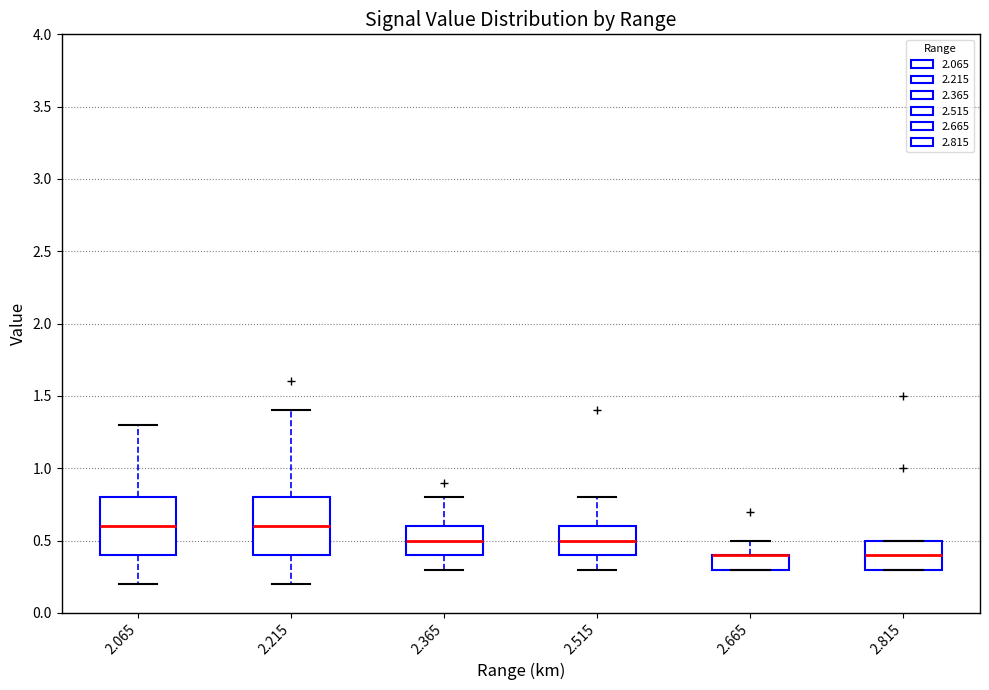

Reading left to right, transcribe this box plot: for each box, give where its median line is, the range the box spans, and where its two whiskers end, as read against the y-axis. The values are not printed on the chart, so give them approximately, as read against the axis.

2.065: median 0.6, box 0.4 to 0.8, whiskers 0.2 to 1.3
2.215: median 0.6, box 0.4 to 0.8, whiskers 0.2 to 1.4
2.365: median 0.5, box 0.4 to 0.6, whiskers 0.3 to 0.8
2.515: median 0.5, box 0.4 to 0.6, whiskers 0.3 to 0.8
2.665: median 0.4 (drawn on the box's upper edge), box 0.3 to 0.4, whiskers 0.3 to 0.5
2.815: median 0.4, box 0.3 to 0.5, whiskers 0.3 to 0.5